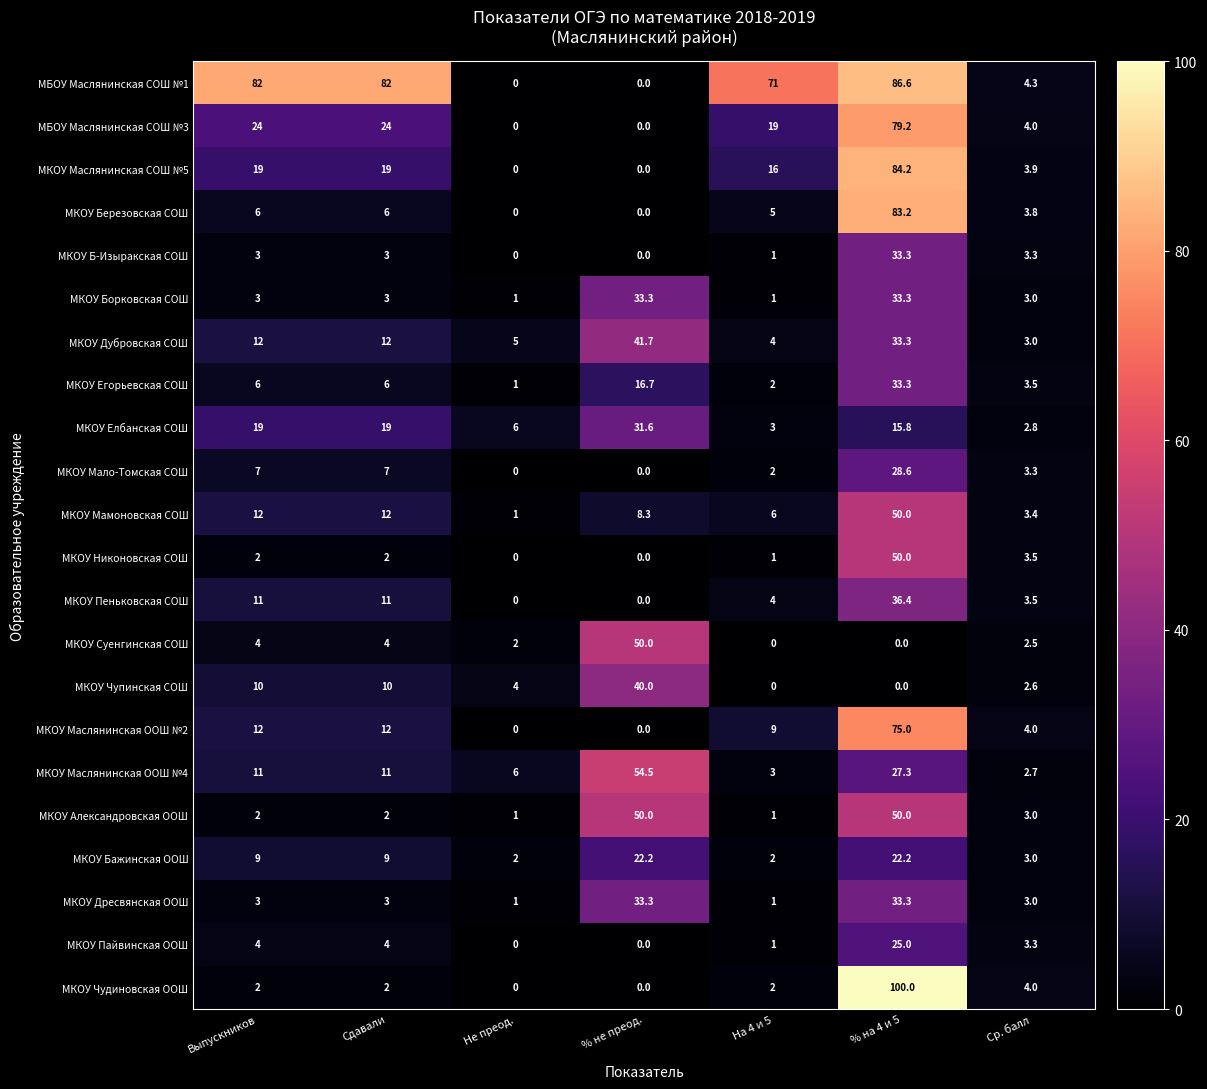

What is the difference between the maximum and second lowest values in the МКОУ Борковская СОШ series?

32.3